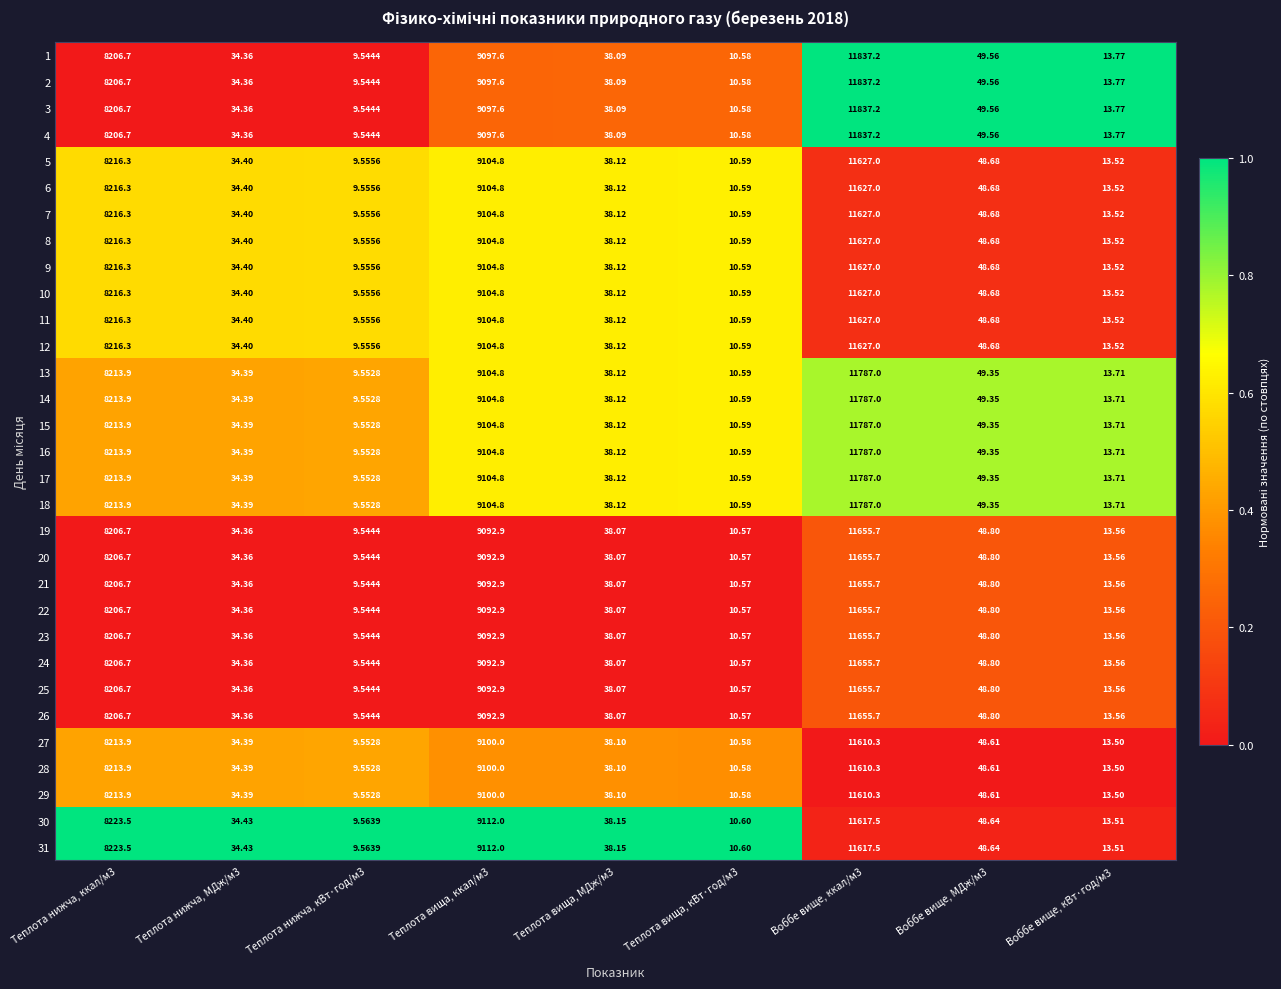

How many values in the 30 series exceed 38?

5